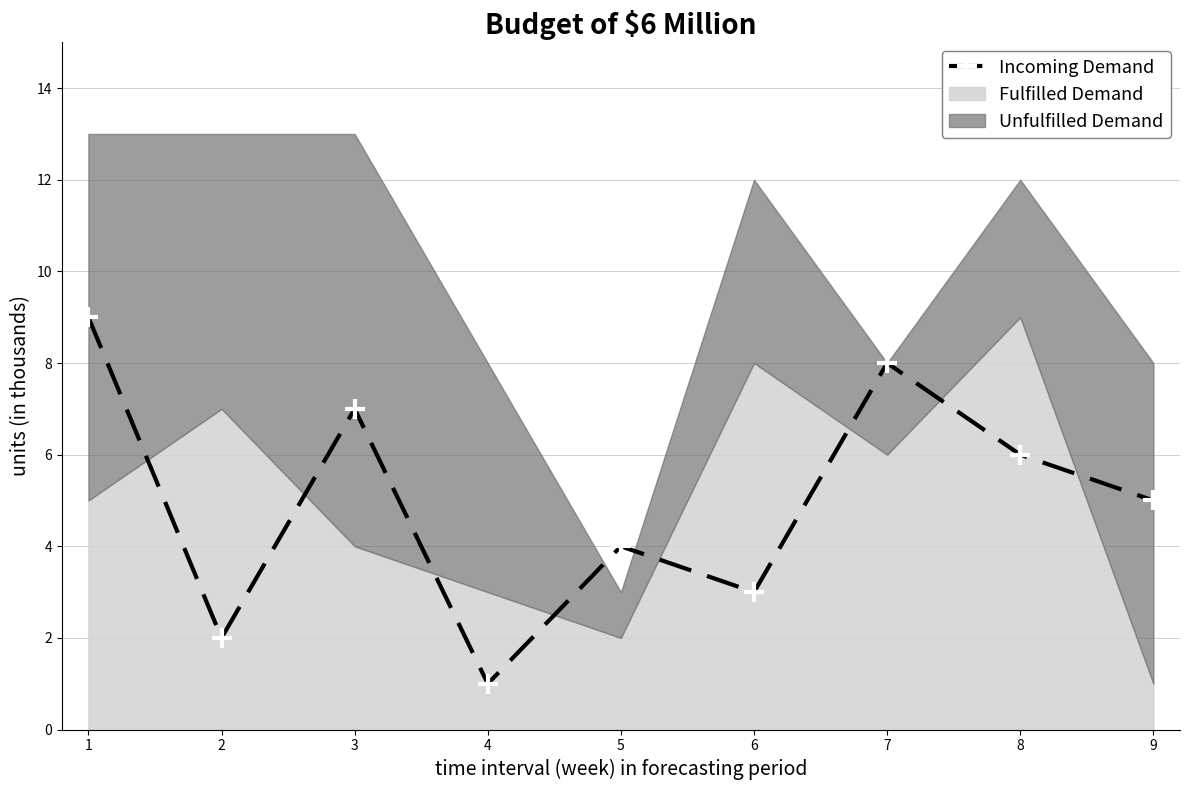

What is the value of the 2nd point from the left?

2